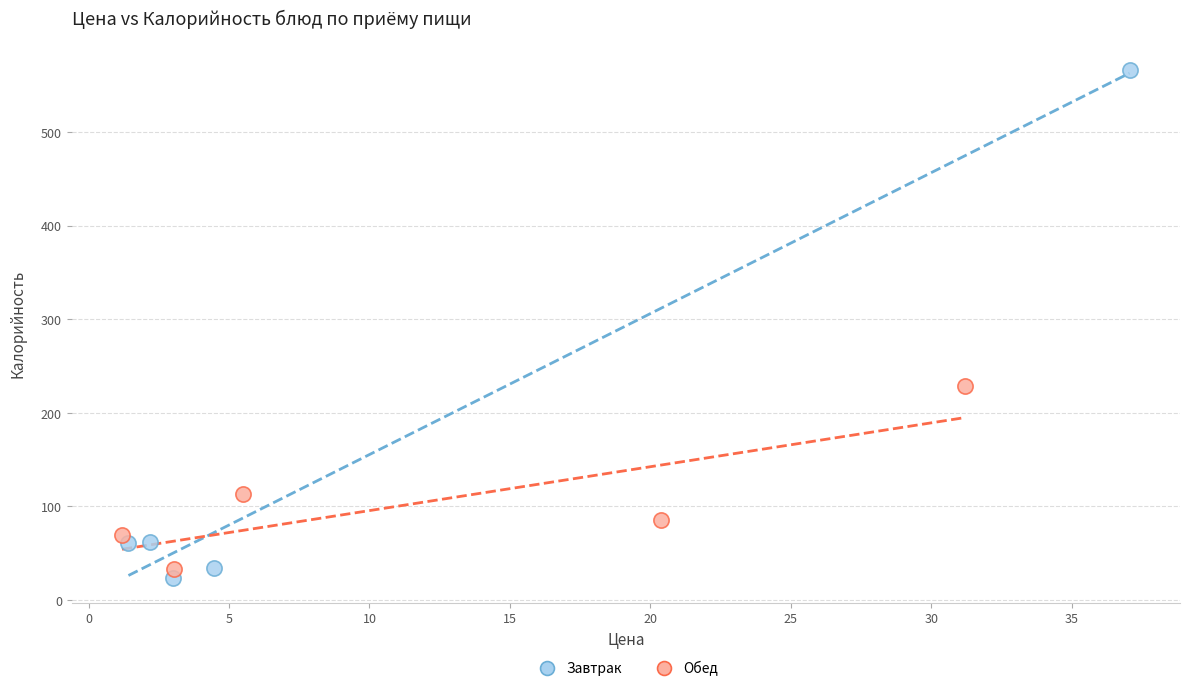

Which series contains the highest Y value?

Завтрак